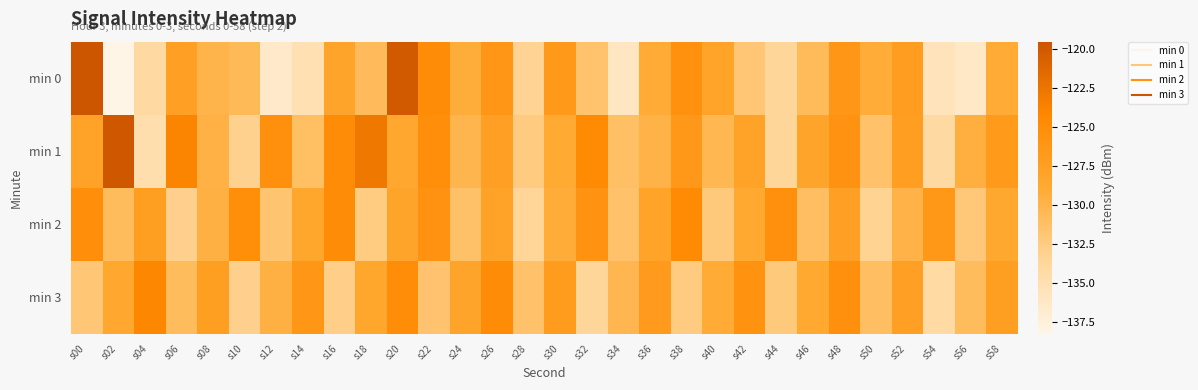

What is the difference between the highest and lowest values at s24?

3.1